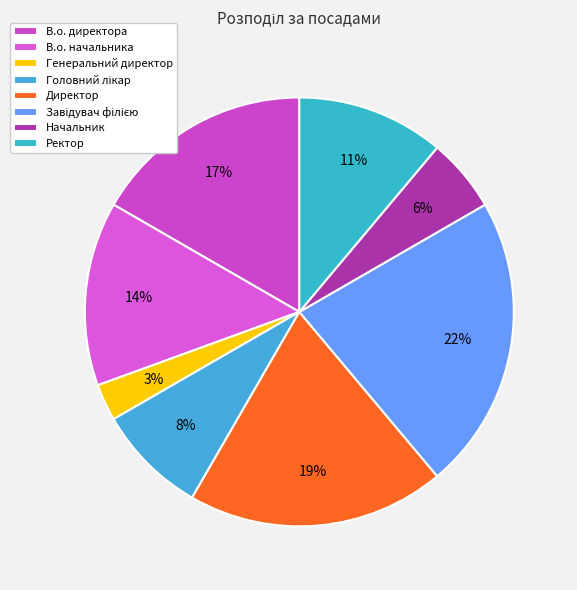

Count the number of slices in the pie.

8